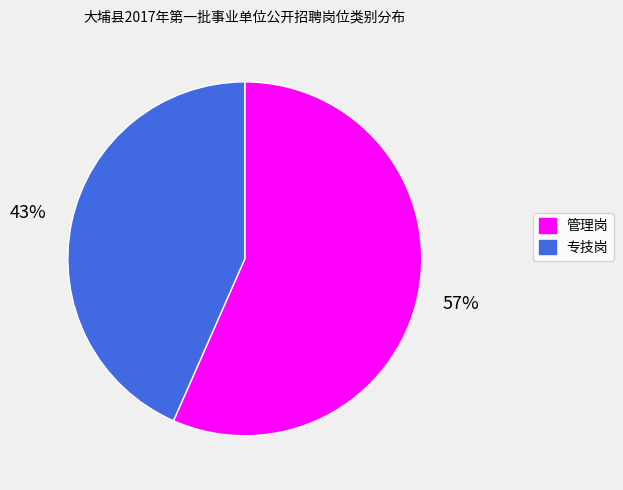

Count the number of slices in the pie.

2